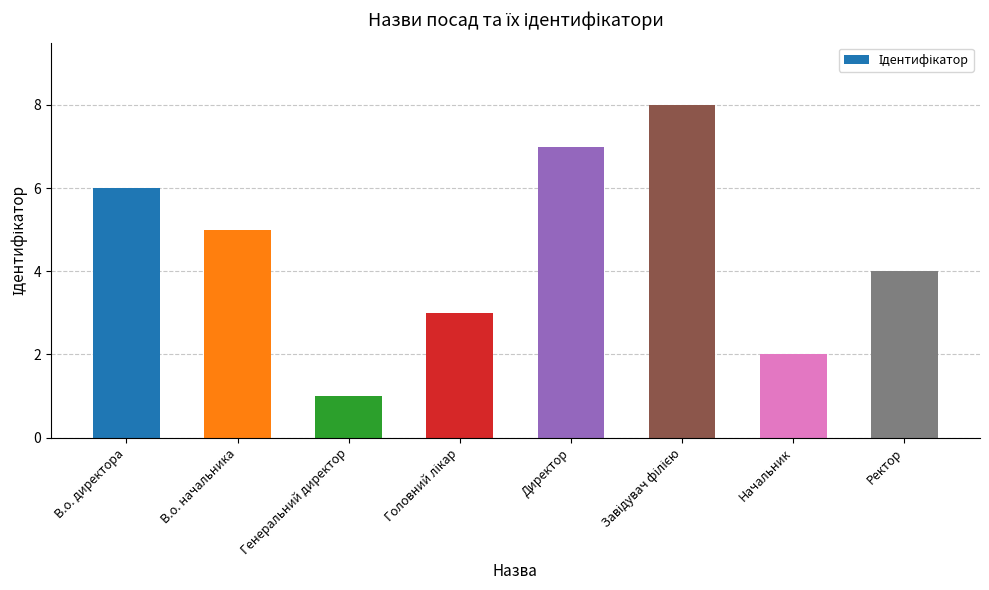

Read the value at В.о. директора.

6